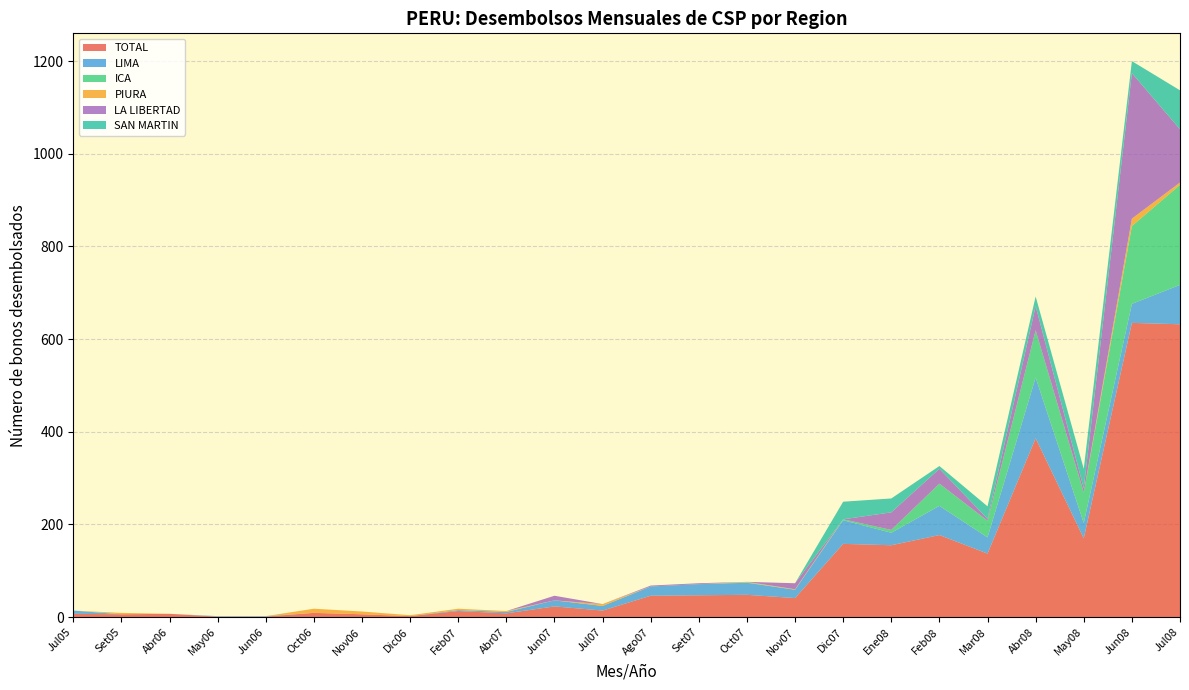

Reading right to left, what are all the values shown in this chart?

TOTAL: Jul08=632	Jun08=635	May08=170	Abr08=386	Mar08=137	Feb08=177	Ene08=155	Dic07=158	Nov07=41	Oct07=48	Set07=47	Ago07=46	Jul07=14	Jun07=23	Abr07=8	Feb07=13	Dic06=2	Nov06=6	Oct06=9	Jun06=1	May06=1	Abr06=7	Set05=6	Jul05=7
LIMA: Jul08=85	Jun08=41	May08=33	Abr08=131	Mar08=35	Feb08=63	Ene08=27	Dic07=51	Nov07=18	Oct07=26	Set07=24	Ago07=20	Jul07=10	Jun07=13	Abr07=3	Feb07=2	Dic06=0	Nov06=0	Oct06=0	Jun06=1	May06=1	Abr06=0	Set05=0	Jul05=7
ICA: Jul08=216	Jun08=168	May08=66	Abr08=102	Mar08=36	Feb08=48	Ene08=6	Dic07=2	Nov07=0	Oct07=1	Set07=0	Ago07=0	Jul07=0	Jun07=0	Abr07=0	Feb07=0	Dic06=0	Nov06=0	Oct06=0	Jun06=0	May06=0	Abr06=0	Set05=0	Jul05=0
PIURA: Jul08=5	Jun08=16	May08=0	Abr08=0	Mar08=0	Feb08=0	Ene08=0	Dic07=0	Nov07=1	Oct07=1	Set07=0	Ago07=0	Jul07=4	Jun07=0	Abr07=2	Feb07=3	Dic06=2	Nov06=6	Oct06=9	Jun06=0	May06=0	Abr06=0	Set05=3	Jul05=0
LA LIBERTAD: Jul08=115	Jun08=314	May08=9	Abr08=52	Mar08=4	Feb08=32	Ene08=38	Dic07=0	Nov07=13	Oct07=0	Set07=2	Ago07=2	Jul07=0	Jun07=10	Abr07=0	Feb07=0	Dic06=0	Nov06=0	Oct06=0	Jun06=0	May06=0	Abr06=0	Set05=0	Jul05=0
SAN MARTIN: Jul08=84	Jun08=26	May08=42	Abr08=21	Mar08=27	Feb08=6	Ene08=30	Dic07=38	Nov07=0	Oct07=0	Set07=0	Ago07=0	Jul07=0	Jun07=0	Abr07=0	Feb07=0	Dic06=0	Nov06=0	Oct06=0	Jun06=0	May06=0	Abr06=0	Set05=0	Jul05=0